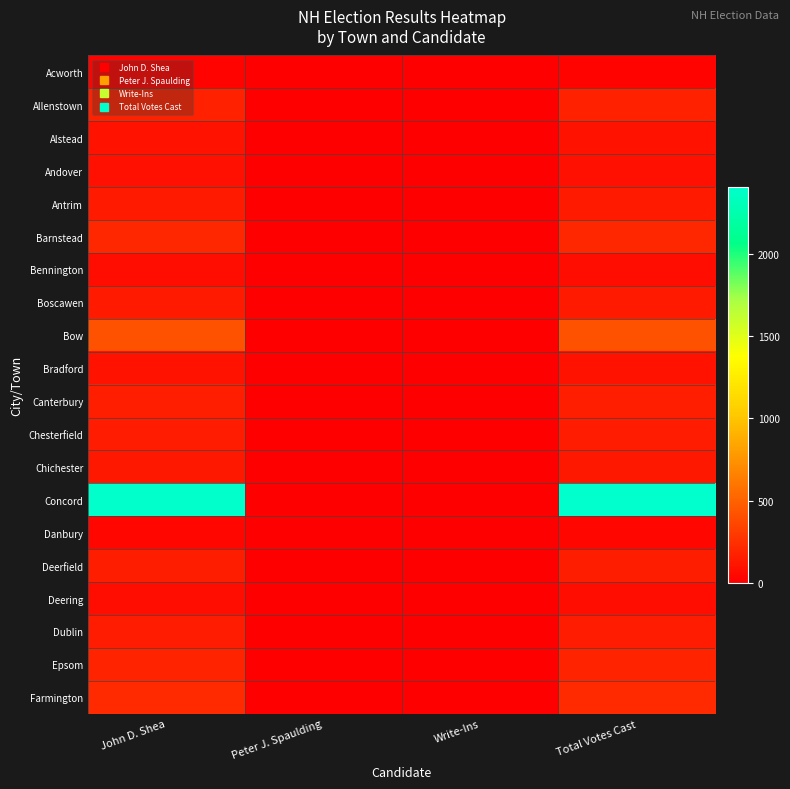

Reading left to right, extract all data points from this chart.

Acworth: John D. Shea=27	Peter J. Spaulding=0	Write-Ins=0	Total Votes Cast=27
Allenstown: John D. Shea=178	Peter J. Spaulding=0	Write-Ins=0	Total Votes Cast=178
Alstead: John D. Shea=103	Peter J. Spaulding=0	Write-Ins=0	Total Votes Cast=103
Andover: John D. Shea=93	Peter J. Spaulding=0	Write-Ins=0	Total Votes Cast=93
Antrim: John D. Shea=141	Peter J. Spaulding=0	Write-Ins=0	Total Votes Cast=141
Barnstead: John D. Shea=199	Peter J. Spaulding=0	Write-Ins=0	Total Votes Cast=199
Bennington: John D. Shea=74	Peter J. Spaulding=0	Write-Ins=0	Total Votes Cast=74
Boscawen: John D. Shea=135	Peter J. Spaulding=0	Write-Ins=0	Total Votes Cast=135
Bow: John D. Shea=418	Peter J. Spaulding=1	Write-Ins=3	Total Votes Cast=422
Bradford: John D. Shea=97	Peter J. Spaulding=0	Write-Ins=0	Total Votes Cast=97
Canterbury: John D. Shea=166	Peter J. Spaulding=0	Write-Ins=0	Total Votes Cast=166
Chesterfield: John D. Shea=147	Peter J. Spaulding=0	Write-Ins=0	Total Votes Cast=147
Chichester: John D. Shea=130	Peter J. Spaulding=0	Write-Ins=0	Total Votes Cast=130
Concord: John D. Shea=2397	Peter J. Spaulding=6	Write-Ins=8	Total Votes Cast=2411
Danbury: John D. Shea=46	Peter J. Spaulding=0	Write-Ins=1	Total Votes Cast=47
Deerfield: John D. Shea=159	Peter J. Spaulding=0	Write-Ins=0	Total Votes Cast=159
Deering: John D. Shea=70	Peter J. Spaulding=1	Write-Ins=0	Total Votes Cast=71
Dublin: John D. Shea=144	Peter J. Spaulding=1	Write-Ins=0	Total Votes Cast=145
Epsom: John D. Shea=187	Peter J. Spaulding=0	Write-Ins=1	Total Votes Cast=188
Farmington: John D. Shea=217	Peter J. Spaulding=0	Write-Ins=0	Total Votes Cast=217